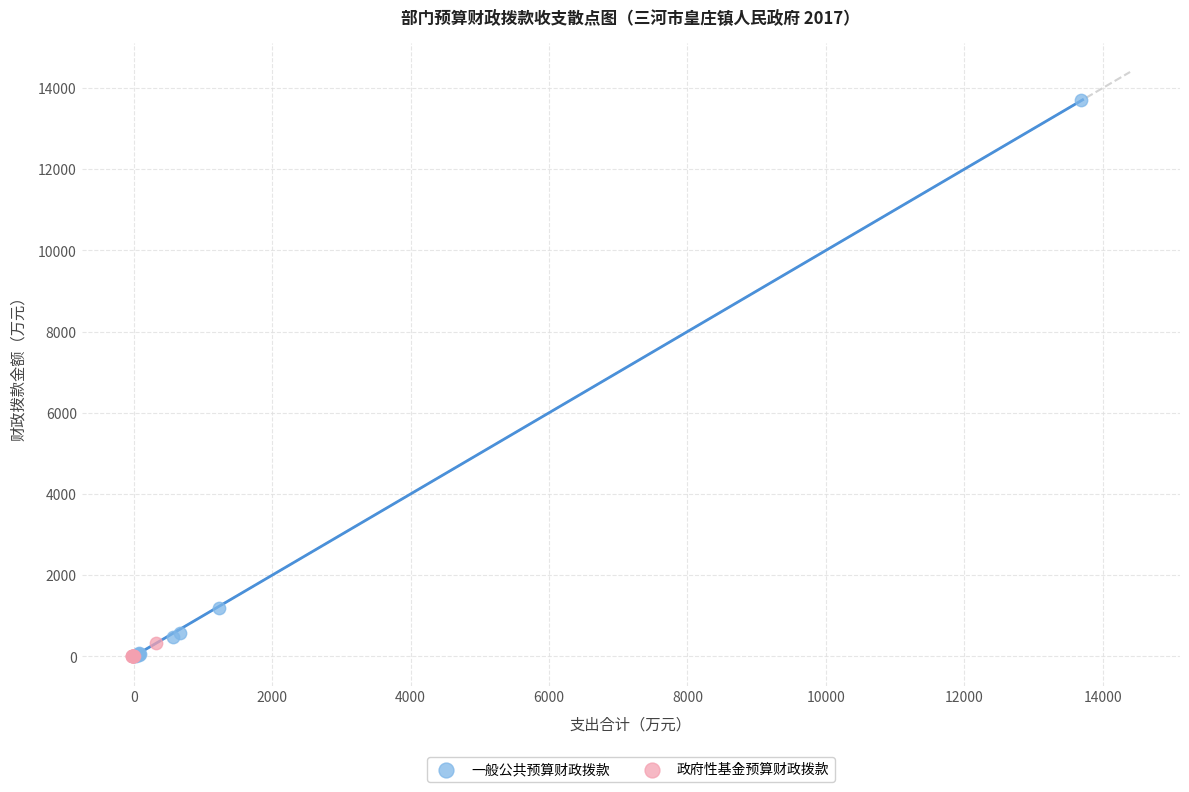

Which series has the largest Y range (max minus min)?

一般公共预算财政拨款